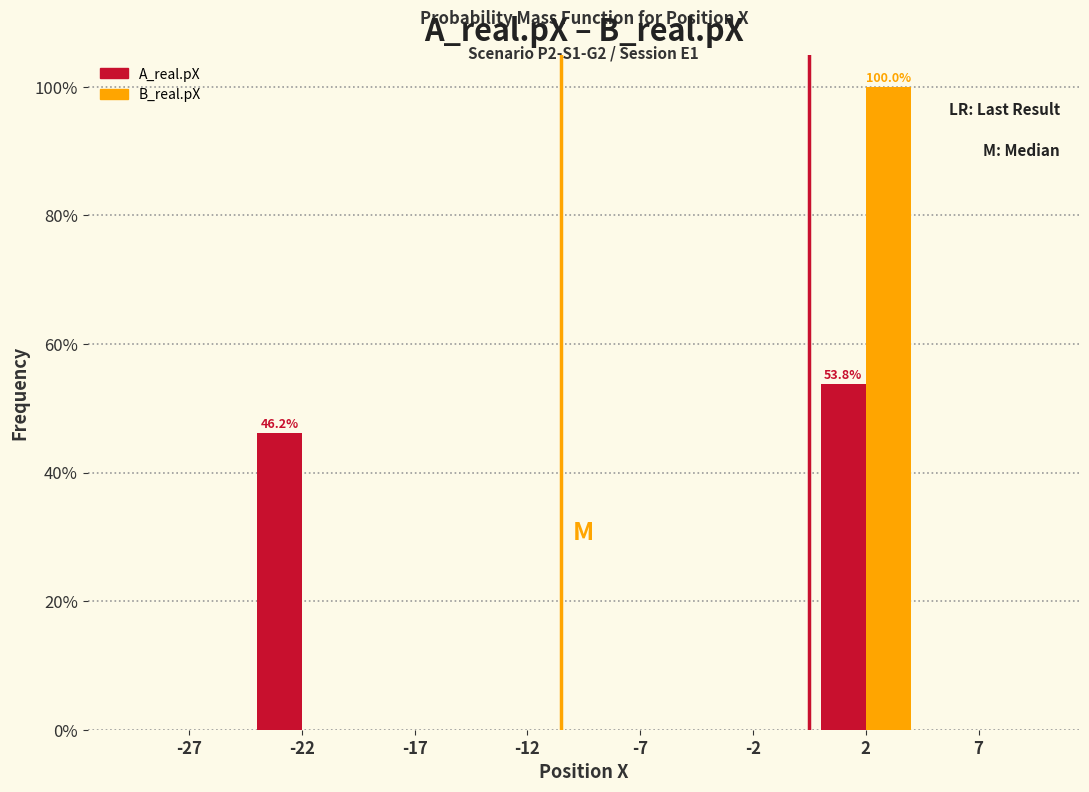

Reading left to right, extract all data points from this chart.

A_real.pX: -27=0.0	-22=46.2	-17=0.0	-12=0.0	-7=0.0	-2=0.0	2=53.8	7=0.0
B_real.pX: -27=0.0	-22=0.0	-17=0.0	-12=0.0	-7=0.0	-2=0.0	2=100.0	7=0.0